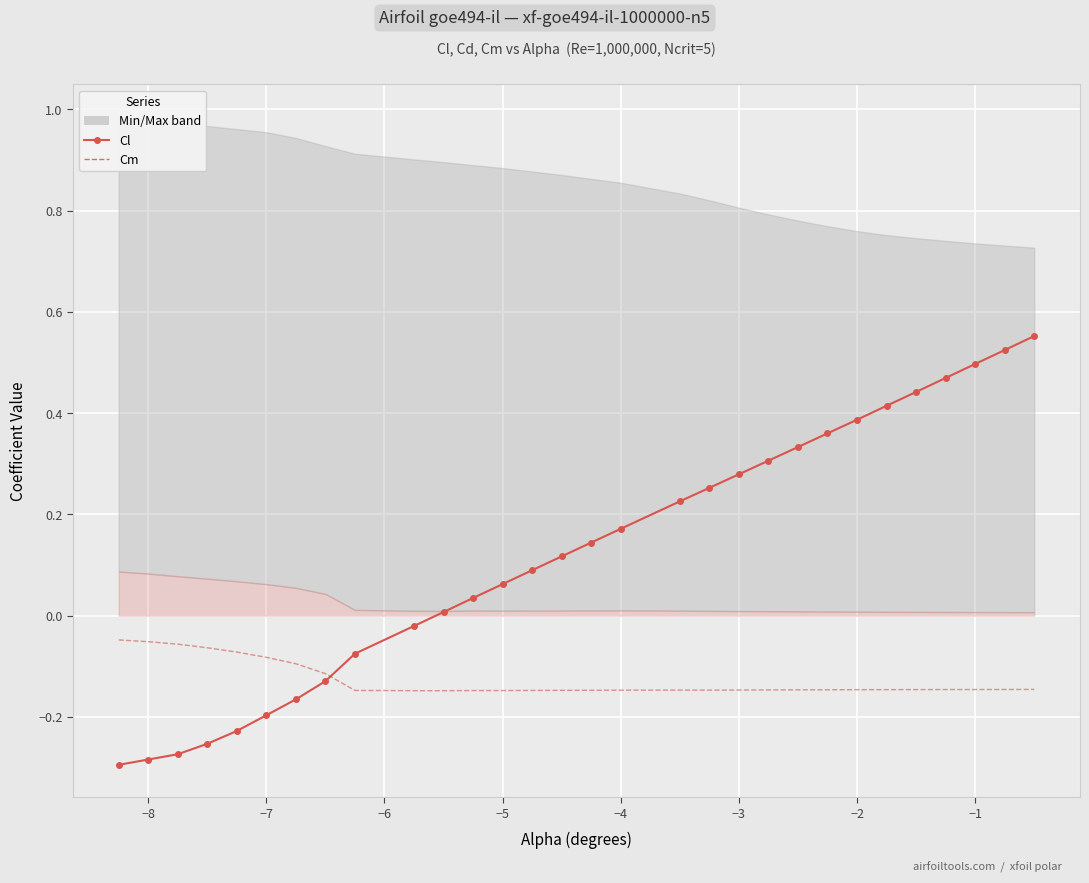

Is this an area chart (filled region under the line)?

No